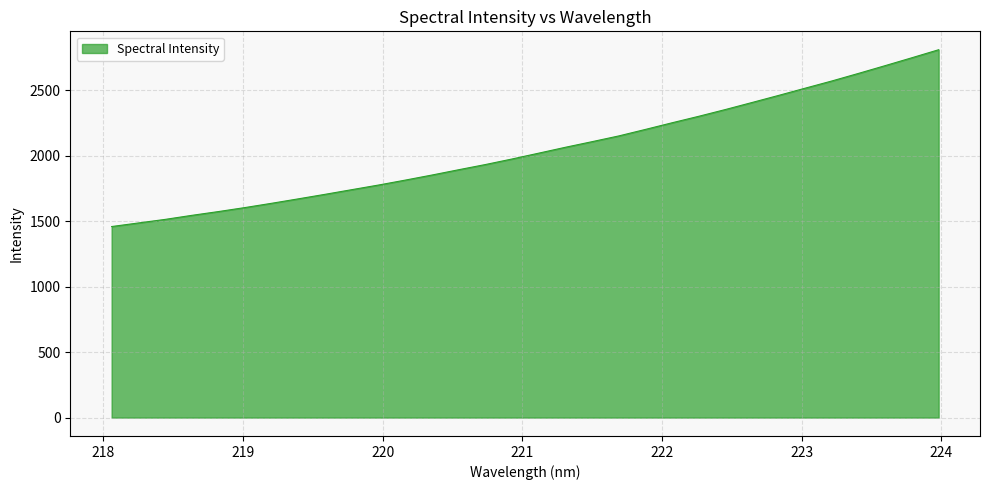

How many values are below 2019?

16